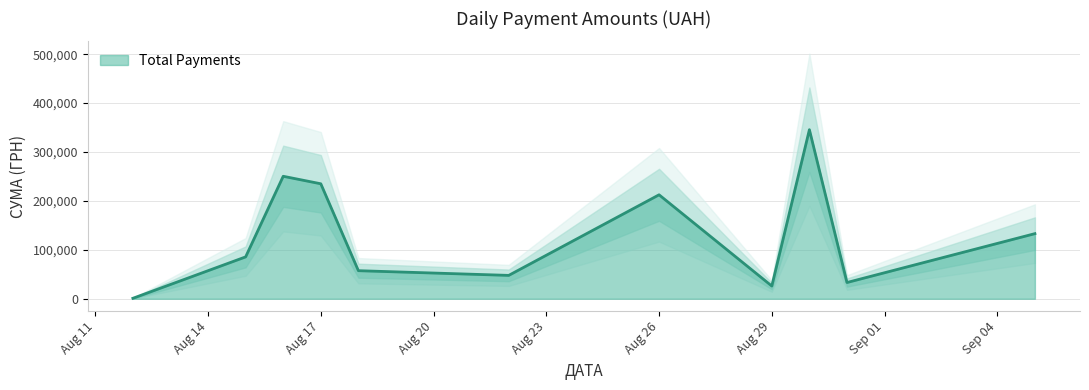

What is the change in value from 4 to 29?

-33228.6